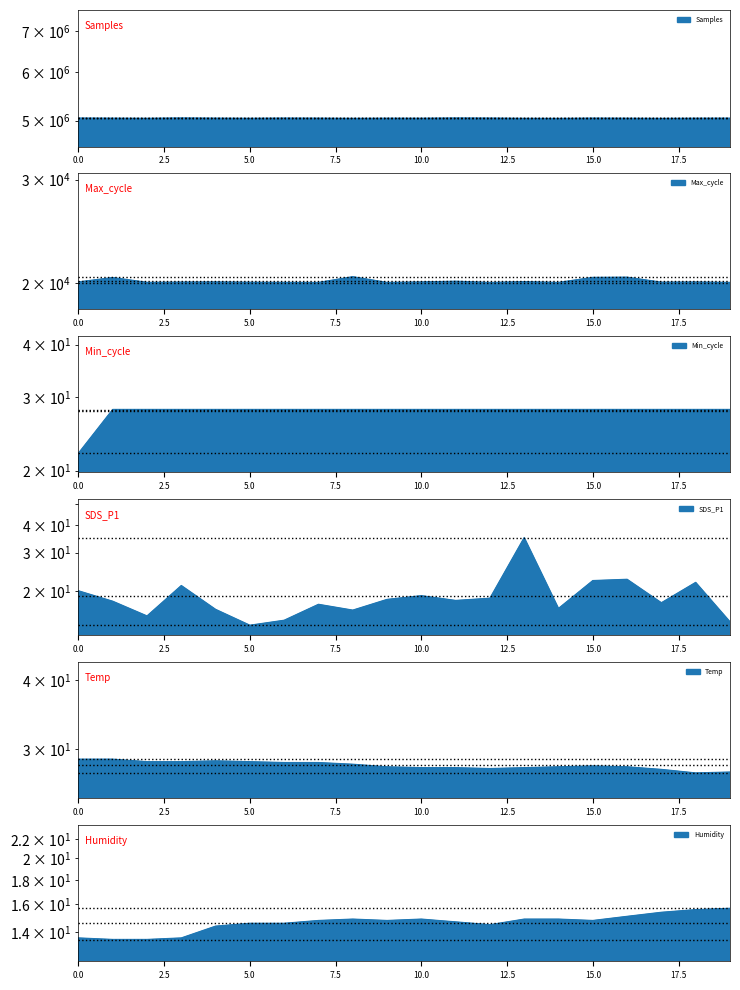

List the series in order of their peak value, highest first.

Samples, Max_cycle, SDS_P1, Temp, Min_cycle, Humidity